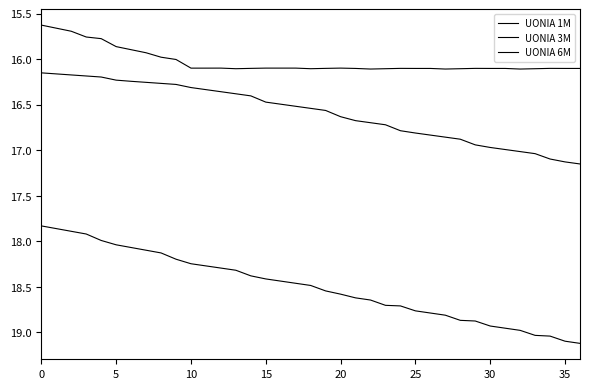

List the series in order of their overall mean, lowest first.

UONIA 1M, UONIA 3M, UONIA 6M